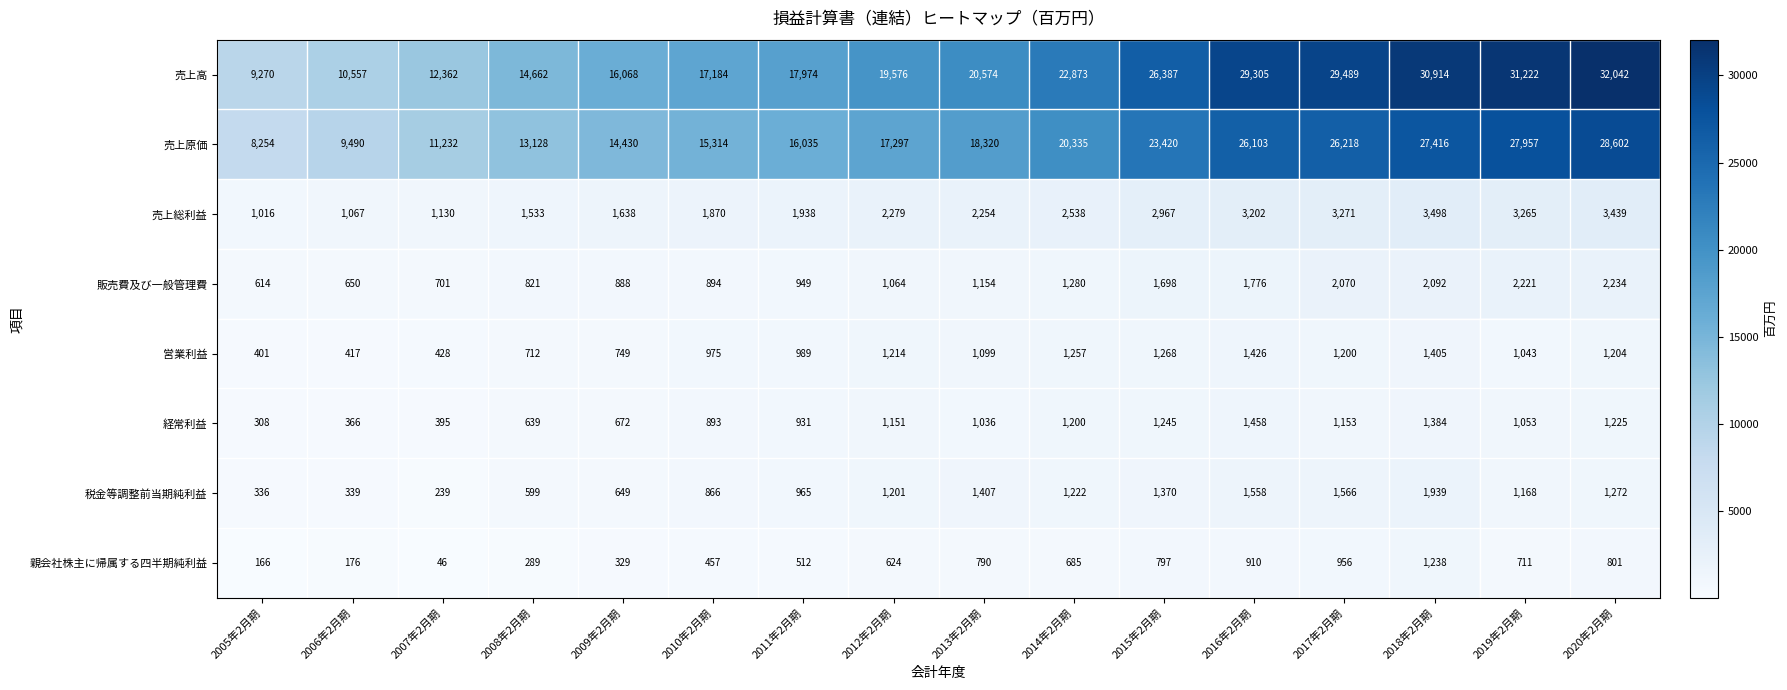

Which series has the widest spread of values?

売上高